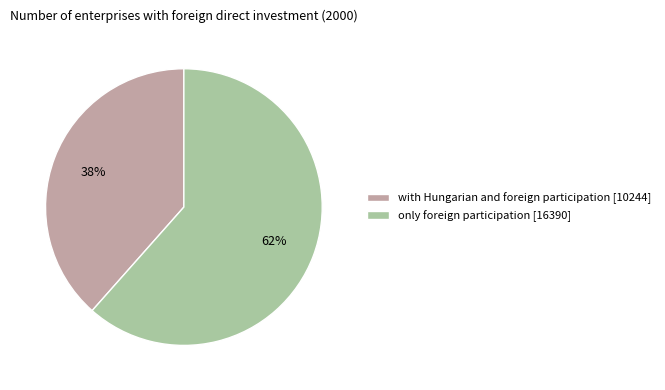

True or false: only foreign participation accounts for 69% of the total.

False